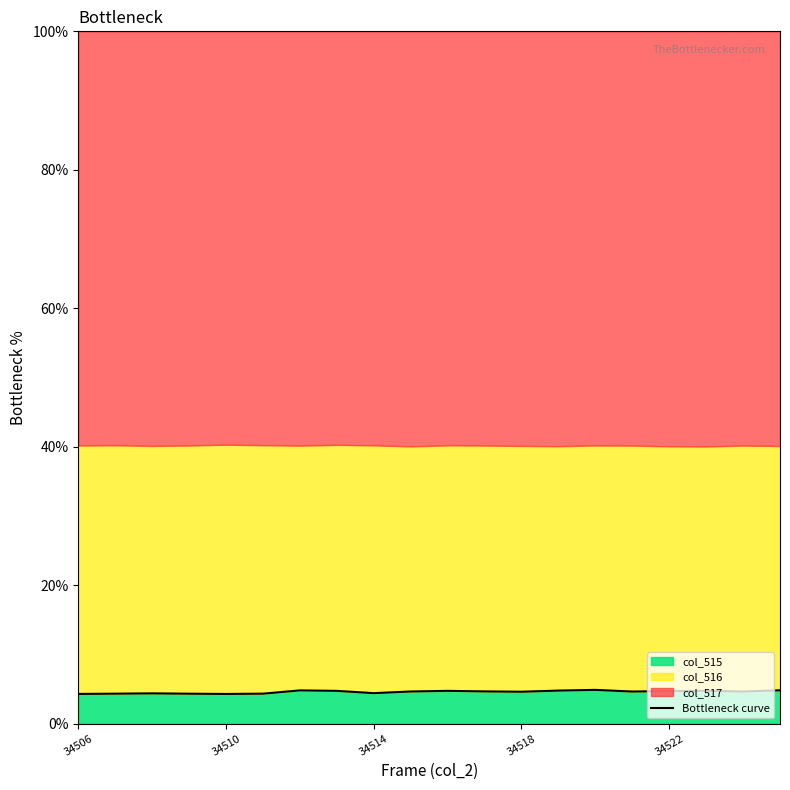

The value of col_515 at 34506 is 4.3. True or false?

True